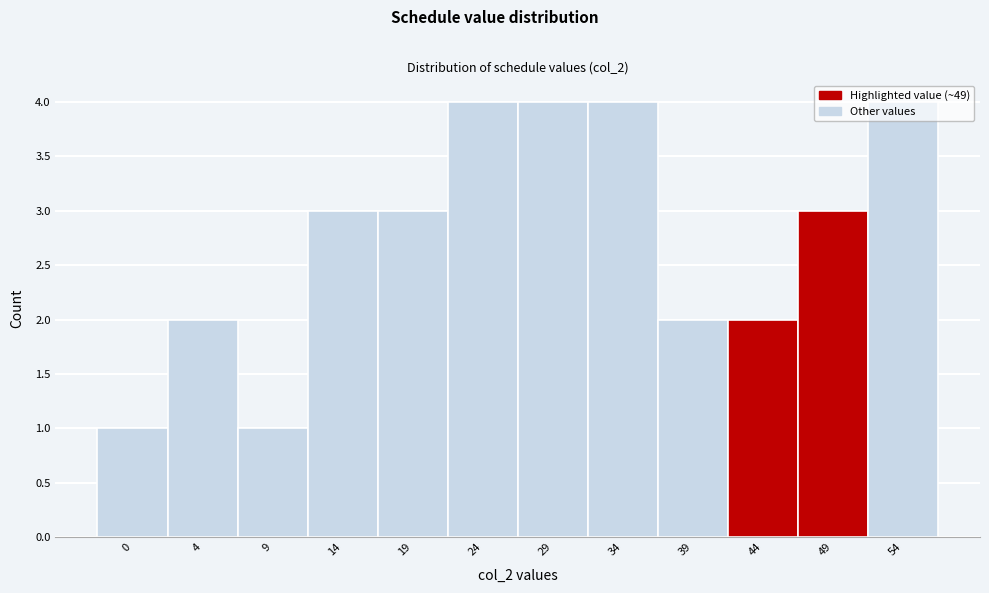

What is the difference between the maximum and minimum values?

3